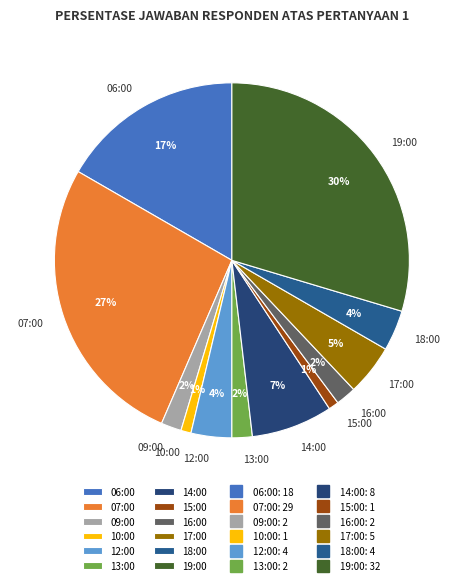

Which category has the biggest portion of the pie?

19:00